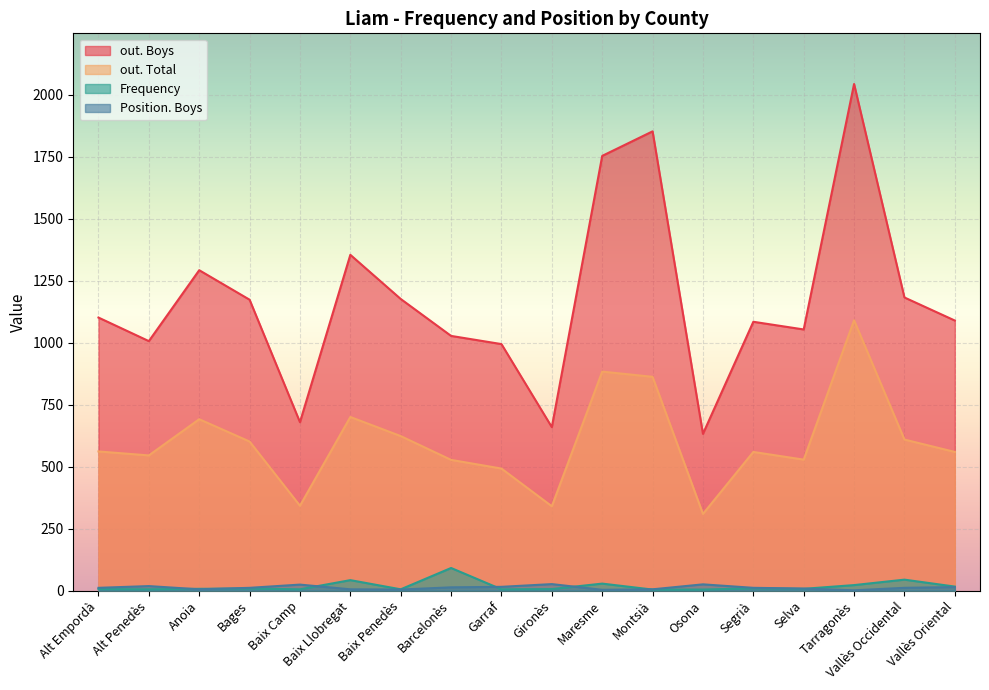

True or false: Position. Boys has more than 1 points higher than both neighbors.

True